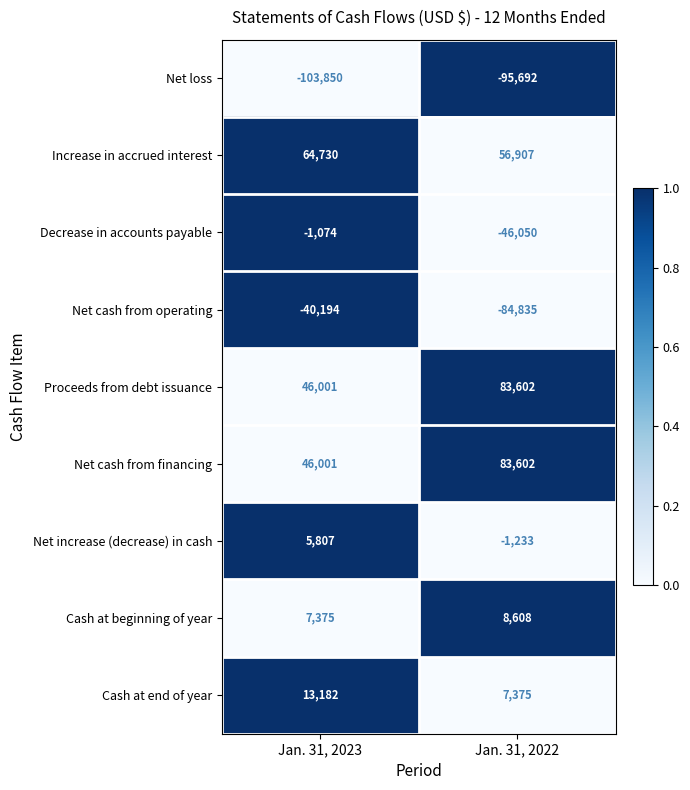

Reading left to right, transcribe all the data shown in this chart.

Net loss: -103850	-95692
Increase in accrued interest: 64730	56907
Decrease in accounts payable: -1074	-46050
Net cash from operating: -40194	-84835
Proceeds from debt issuance: 46001	83602
Net cash from financing: 46001	83602
Net increase (decrease) in cash: 5807	-1233
Cash at beginning of year: 7375	8608
Cash at end of year: 13182	7375